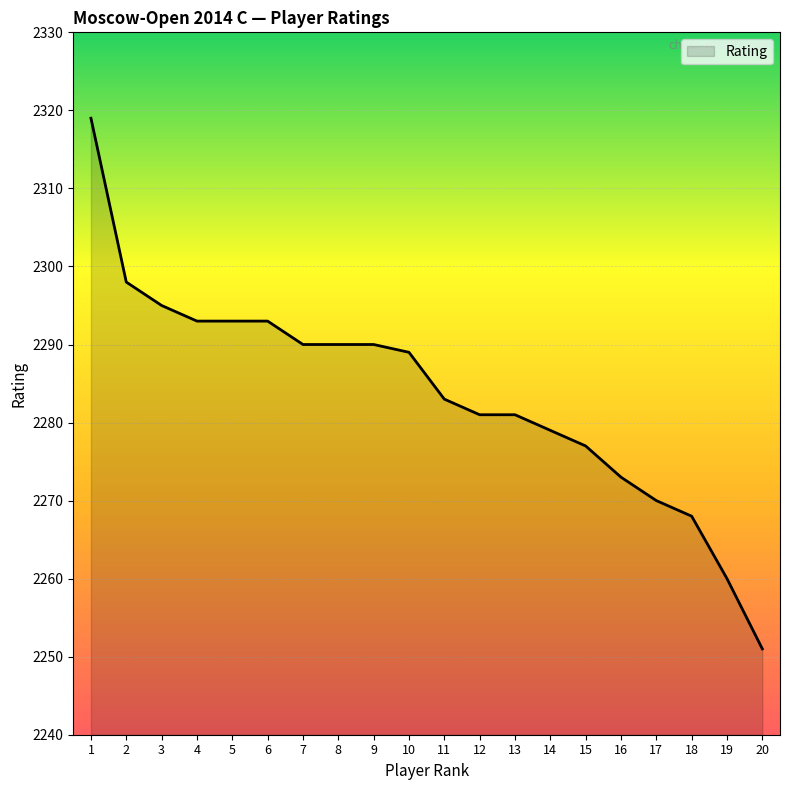

The value at 10 is 2289. True or false?

True